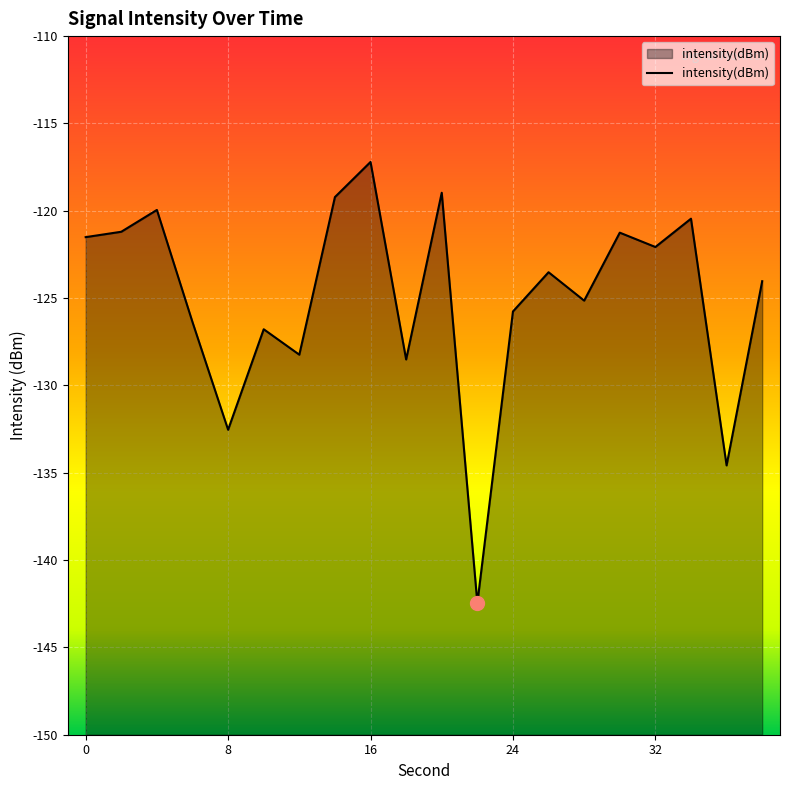

Does the chart display data point markers on the line(s)?

No